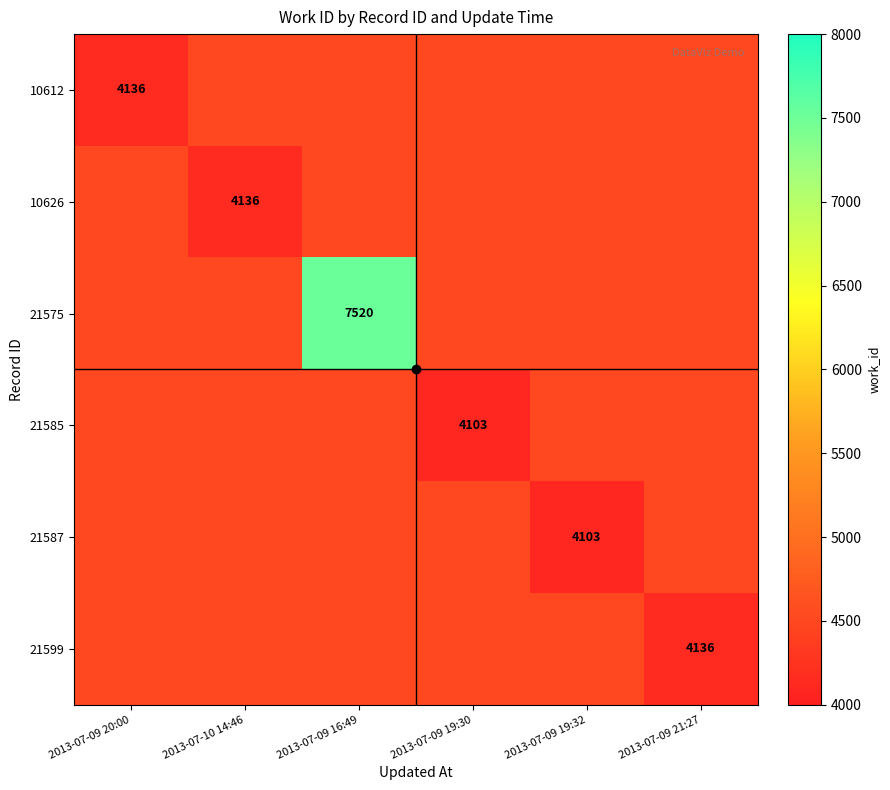

Where is 10612 nearest to the value 4136?

2013-07-09 20:00